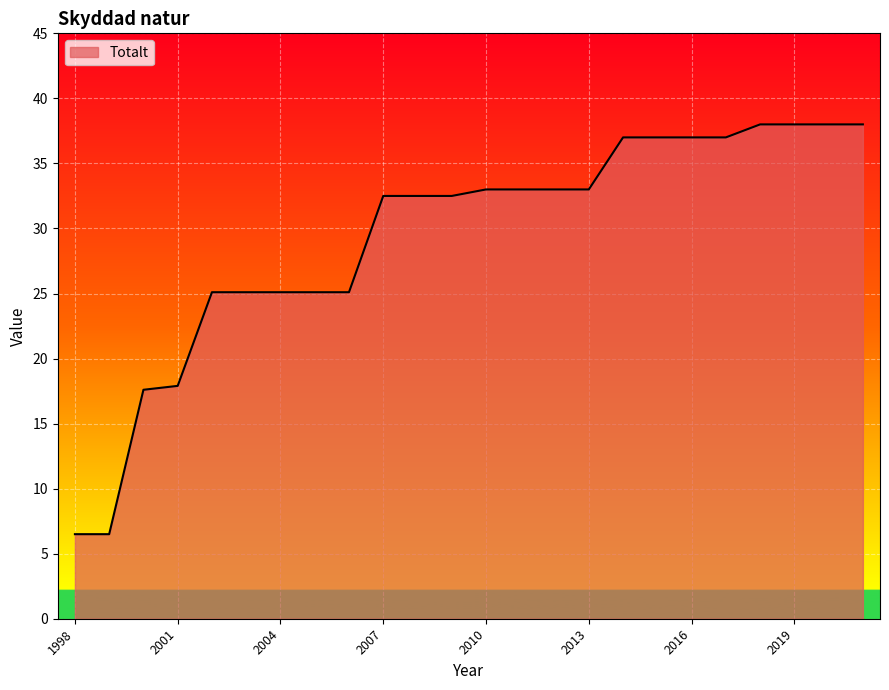

What is the maximum value shown in the chart?

38.0